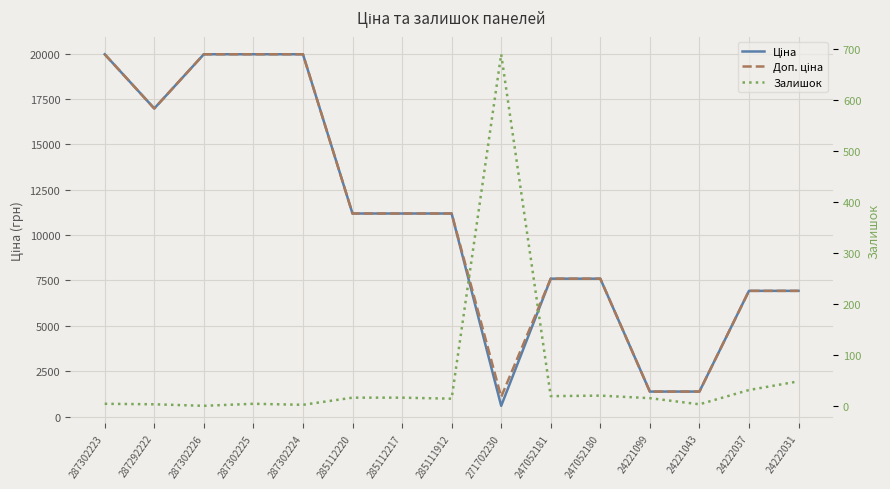

What is the average value of the Ціна series?

10852.2